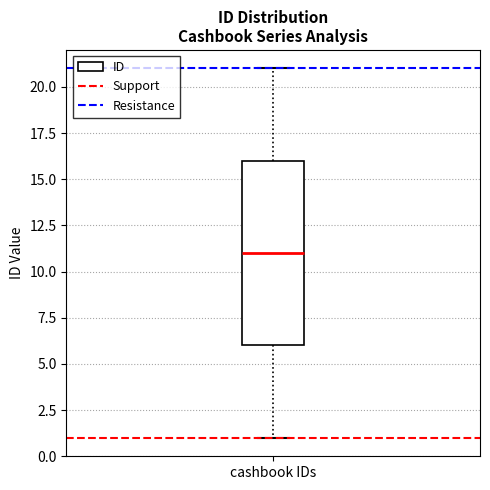

Read this box plot against the y-axis: the position of the median line, the range covered by the box, and the ends of both whiskers. The values are not printed on the chart, so give them approximately, as read against the axis.

median 11, box 6 to 16, whiskers 1 to 21